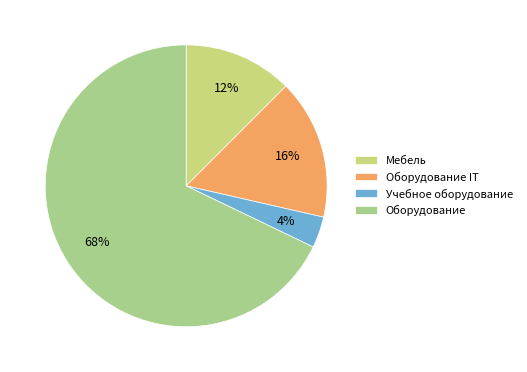

To the nearest percent, what is the average slice percentage?

25%